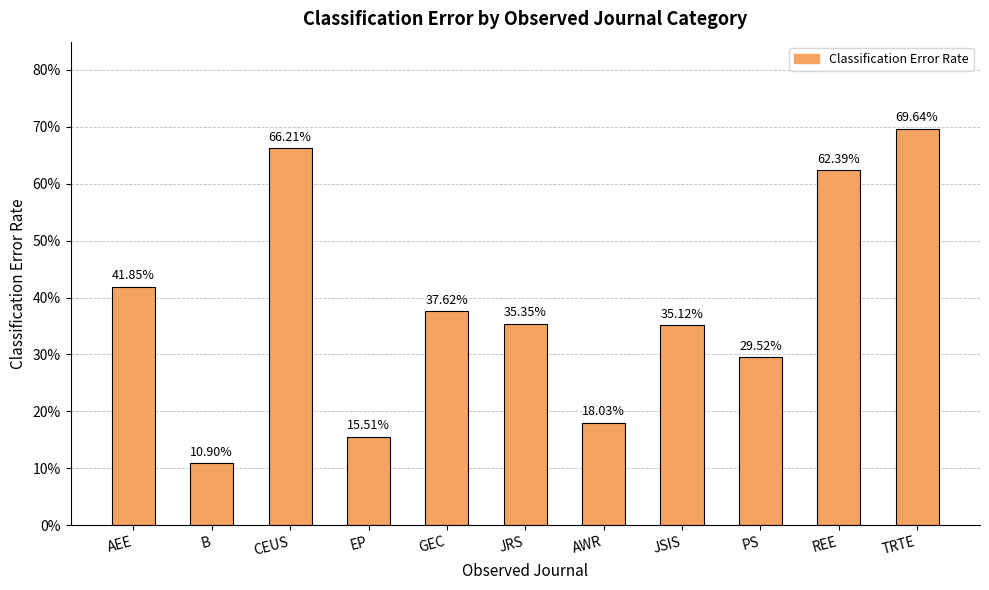

Where is the data nearest to the value 0?

B